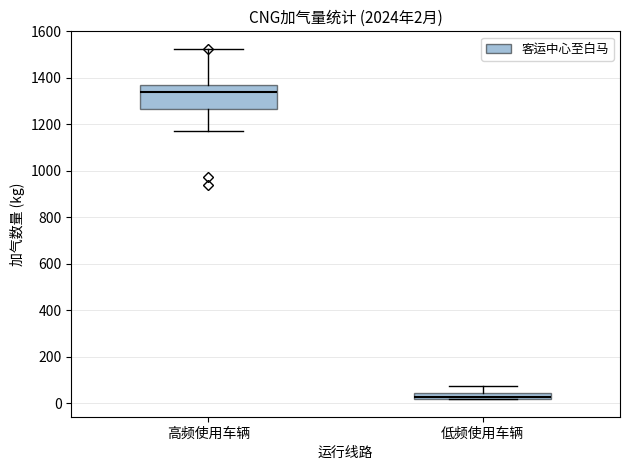

Which box's median line is the lowest?

低频使用车辆